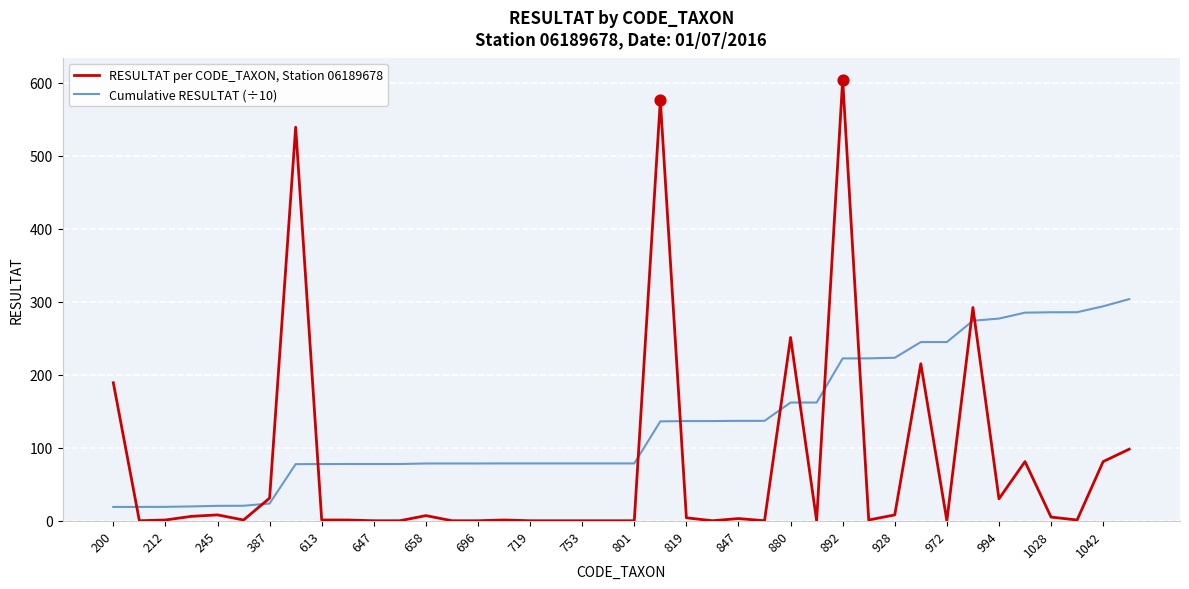

At how many categories does at least one series exceed 261?

10